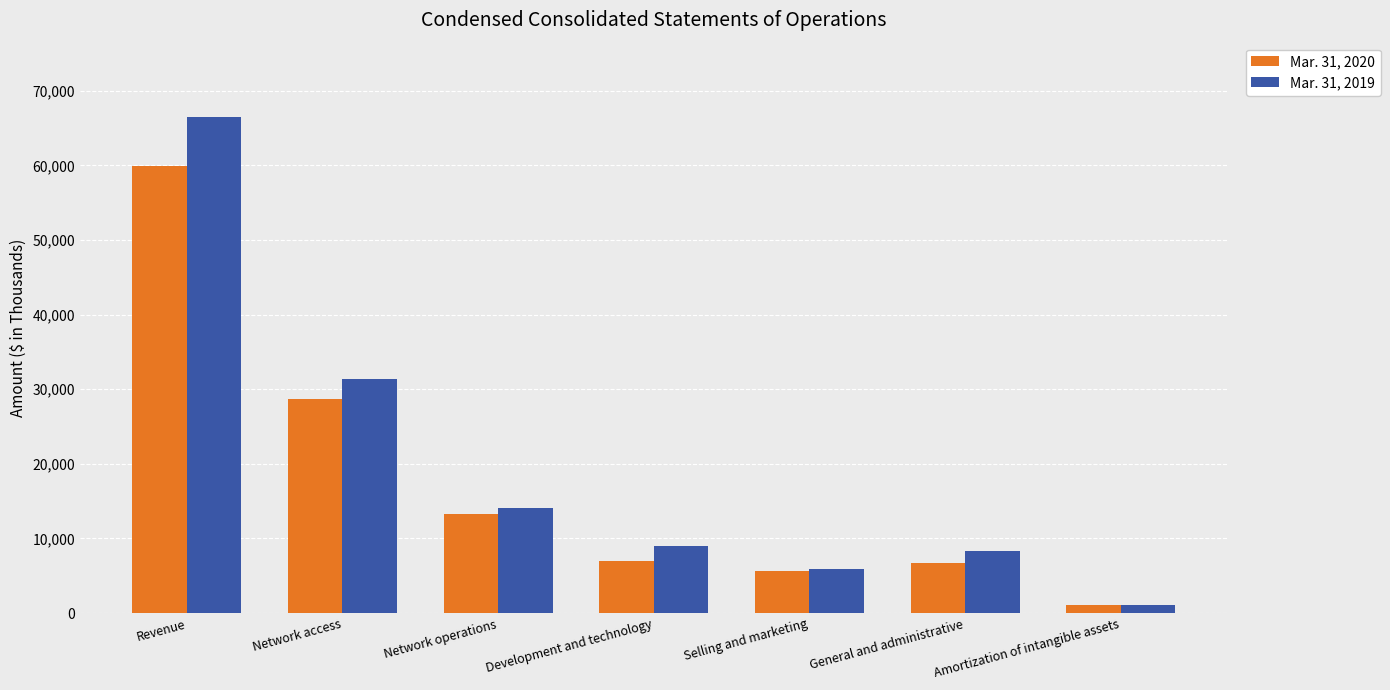

Which series has the largest range (max minus min)?

Mar. 31, 2019